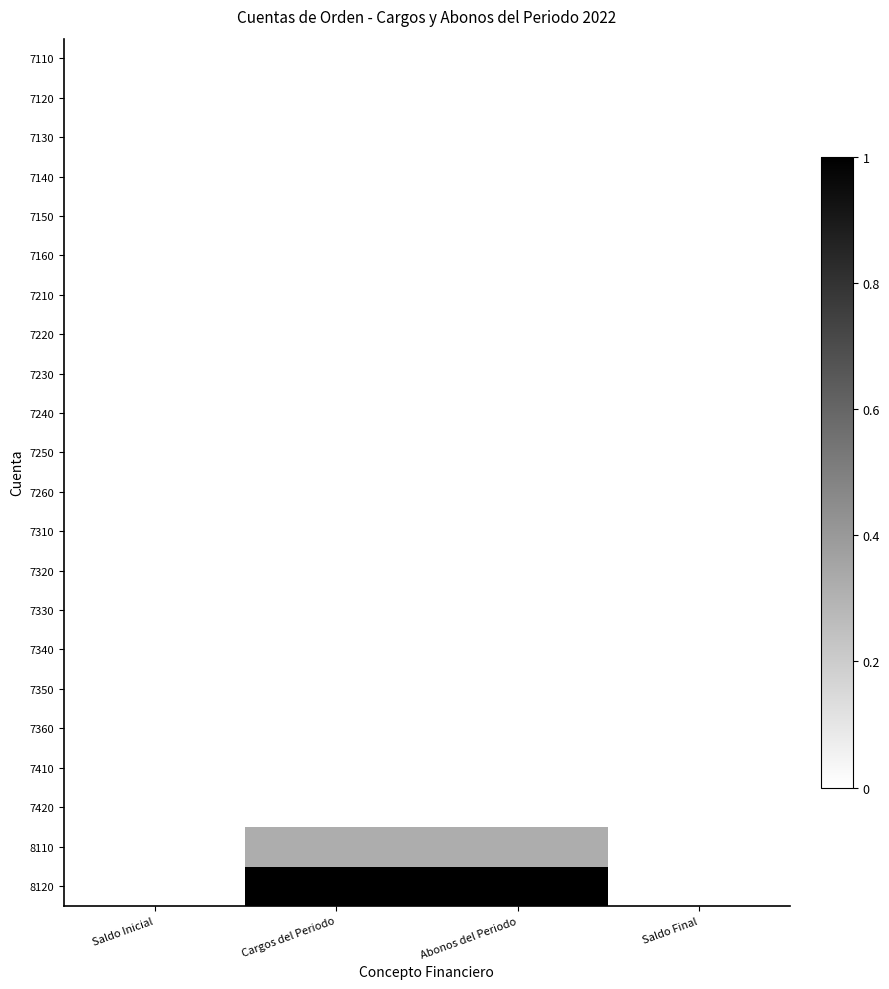

Count the number of categories in the chart.

4